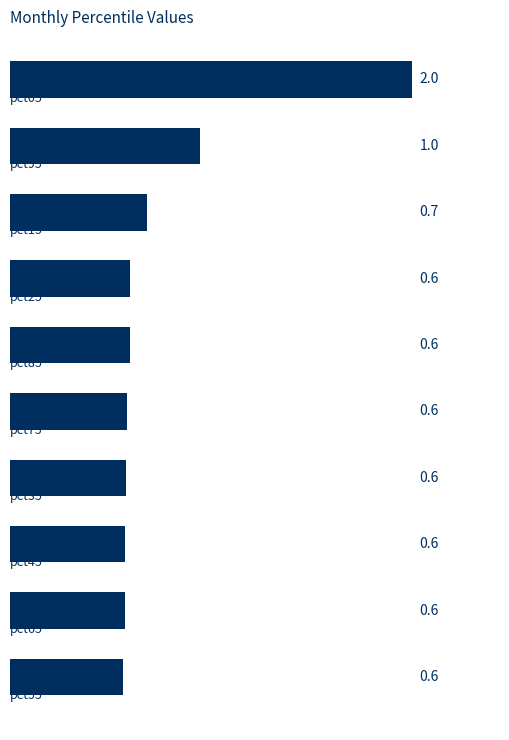

What is the smallest value displayed?

0.6